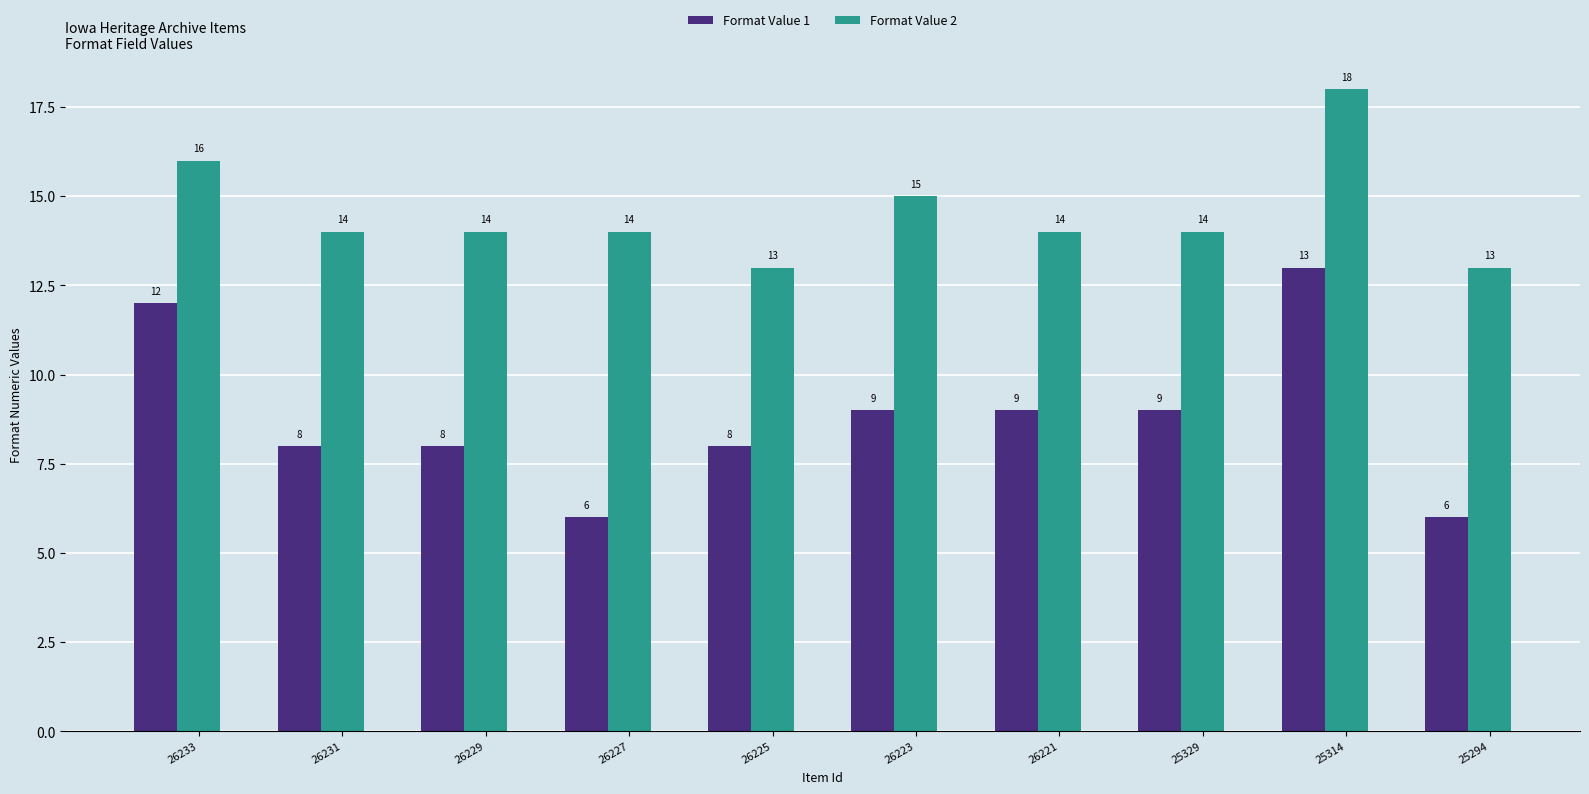

Rank the series at 25294 from highest to lowest value.

Format Value 2, Format Value 1